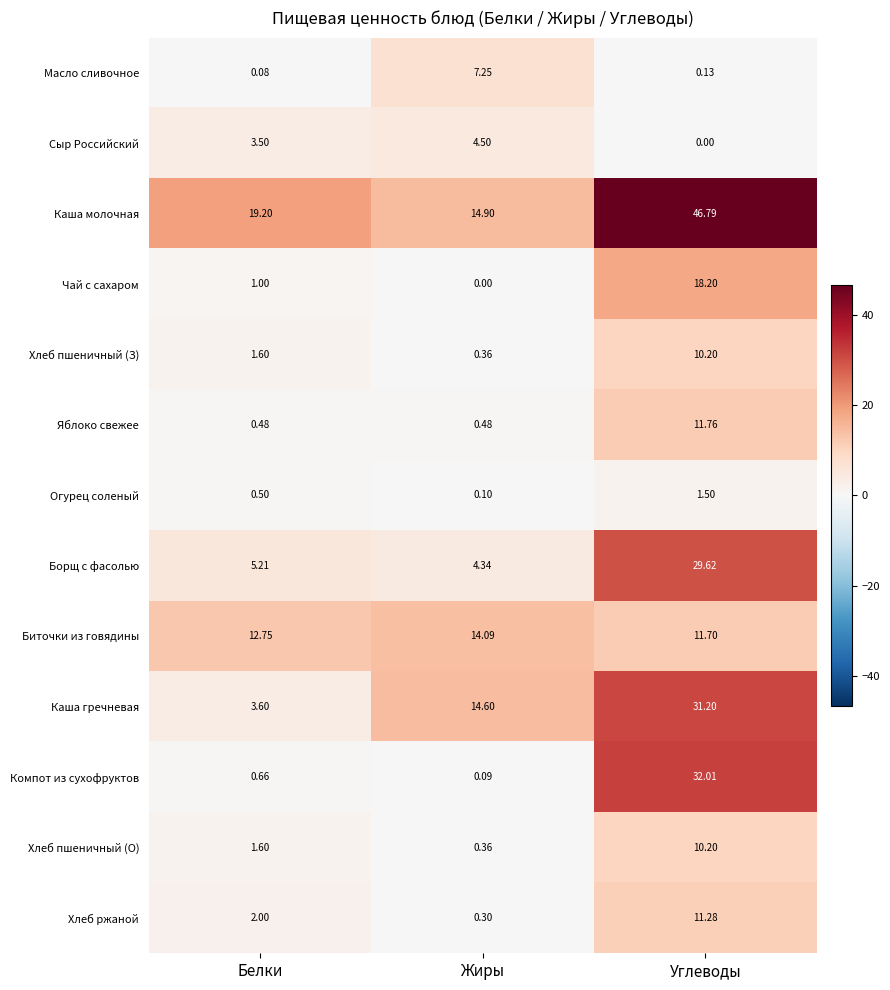

Rank the categories by Сыр Российский value from lowest to highest.

Углеводы, Белки, Жиры